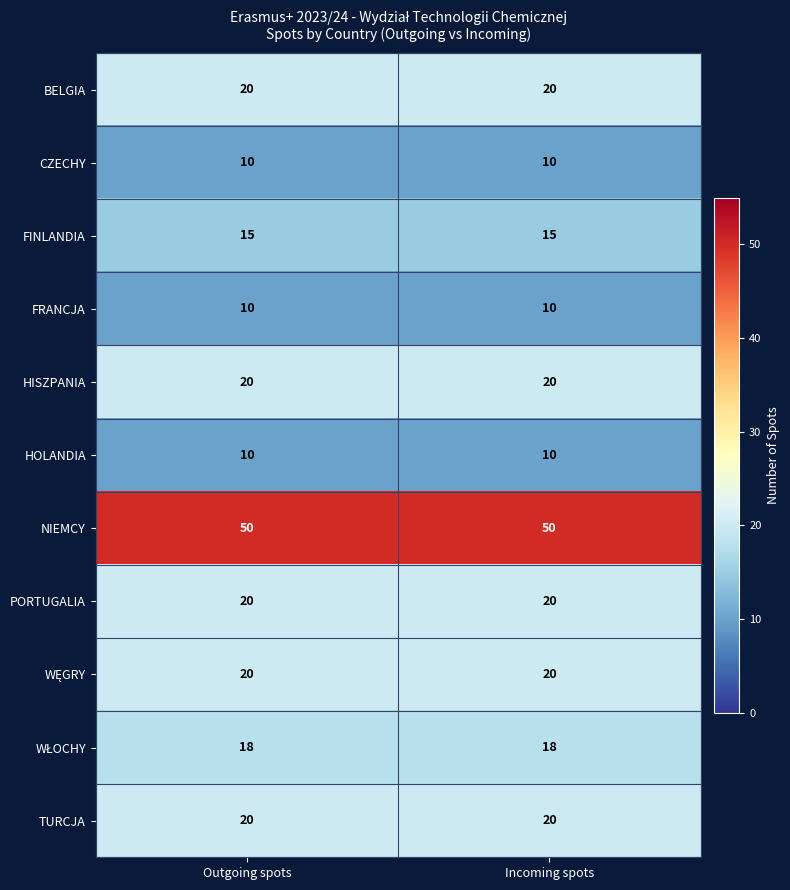

What is the greatest value displayed?

50